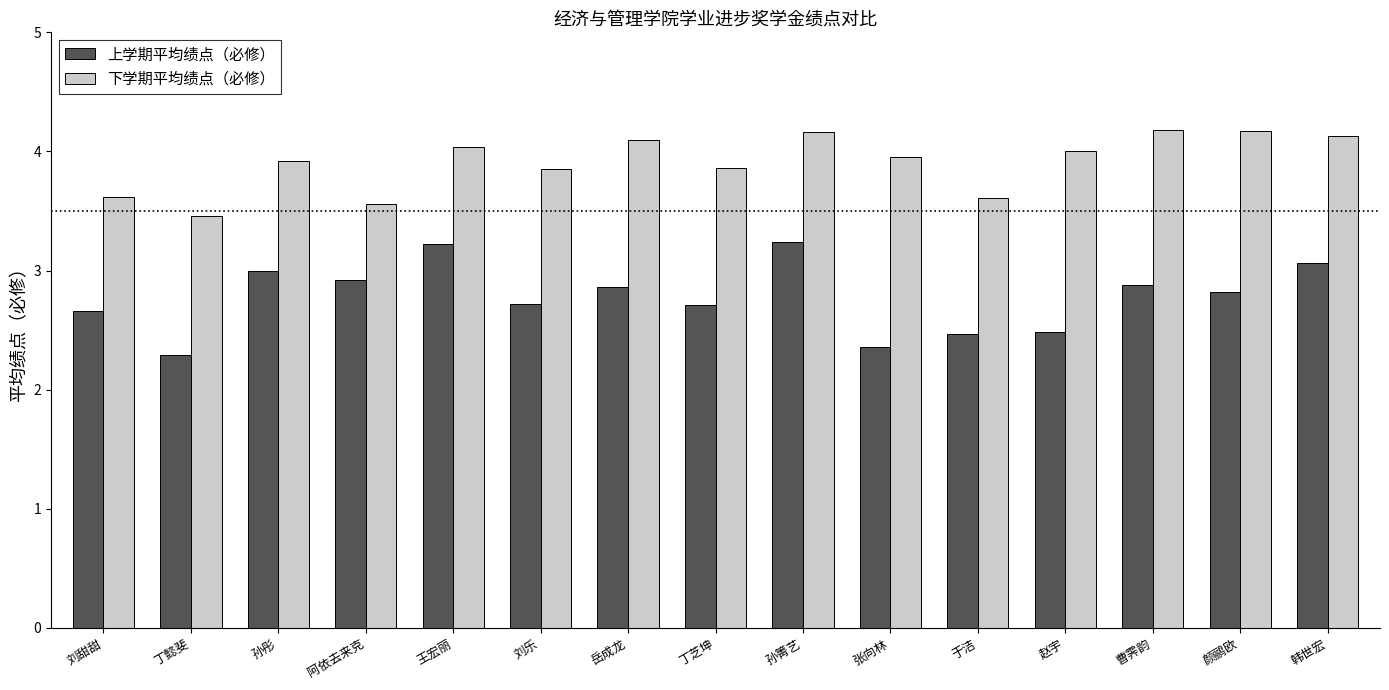

How many groups of bars are there?

15